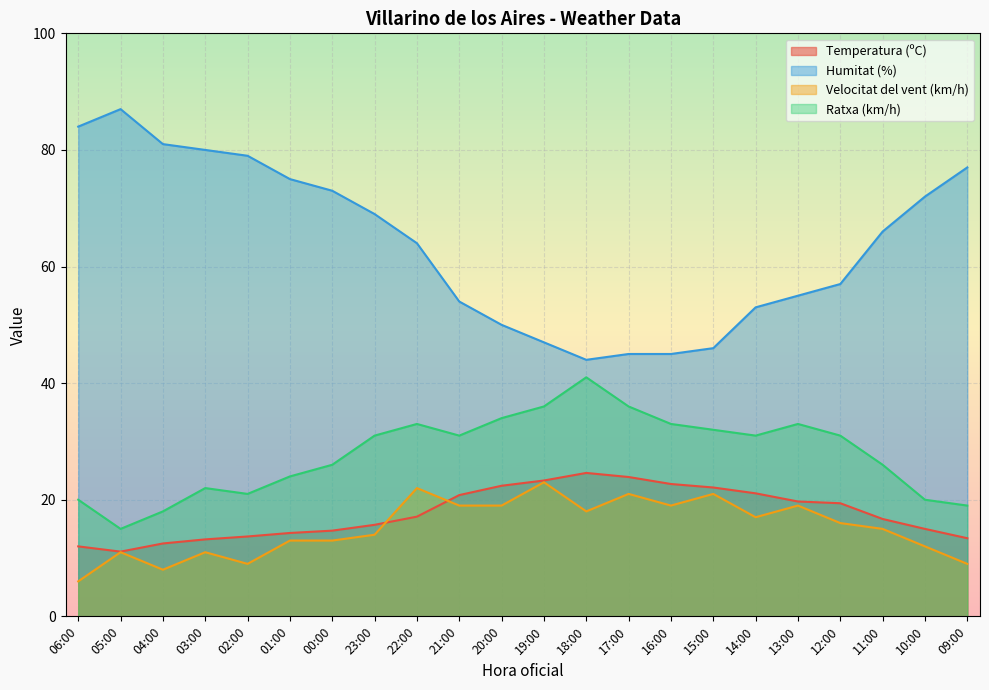

True or false: Ratxa (km/h) and Humitat (%) intersect in this chart.

False